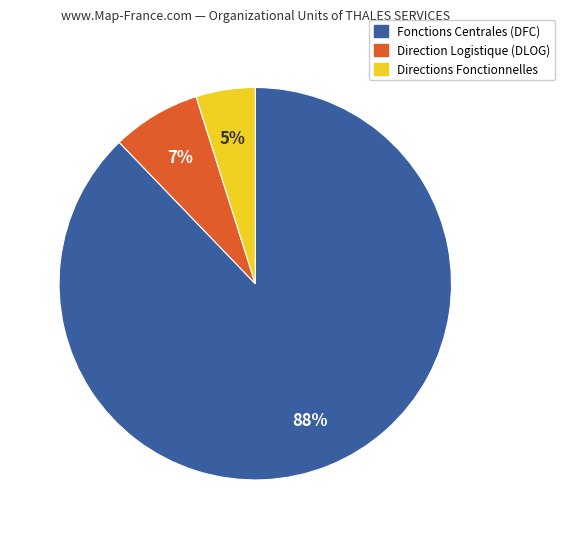

To the nearest percent, what is the average slice percentage?

33%